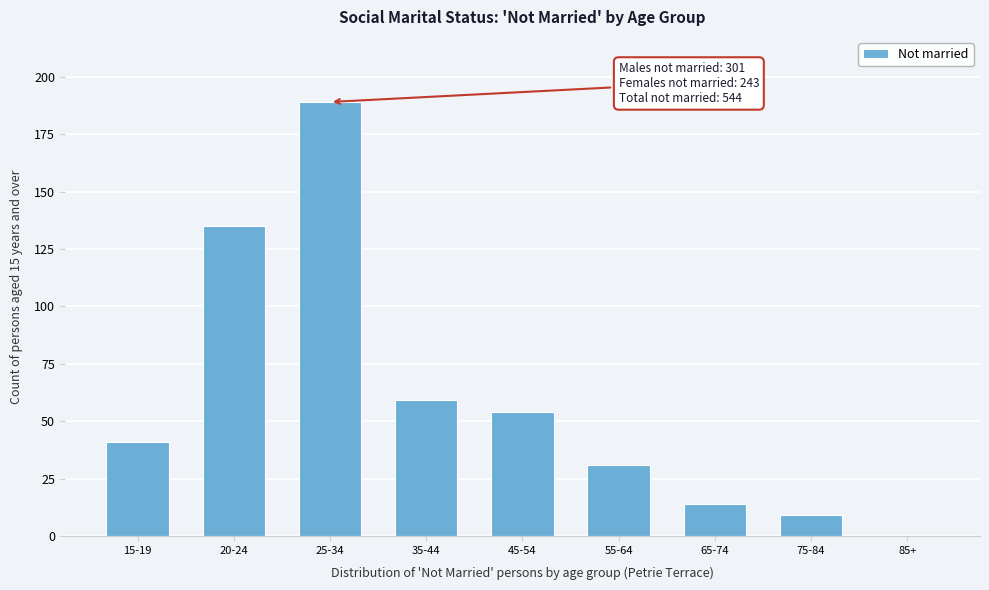

Reading left to right, extract all data points from this chart.

15-19=41	20-24=135	25-34=189	35-44=59	45-54=54	55-64=31	65-74=14	75-84=9	85+=0